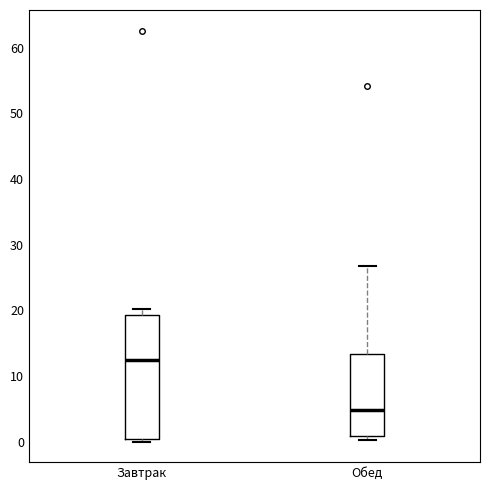

Reading left to right, transcribe this box plot: for each box, give where its median line is, the range the box spans, and where its two whiskers end, as read against the y-axis. The values are not printed on the chart, so give them approximately, as read against the axis.

Завтрак: median 12, box 0 to 19, whiskers 0 (just below the box's lower edge) to 20
Обед: median 5, box 1 to 13, whiskers 0 to 27